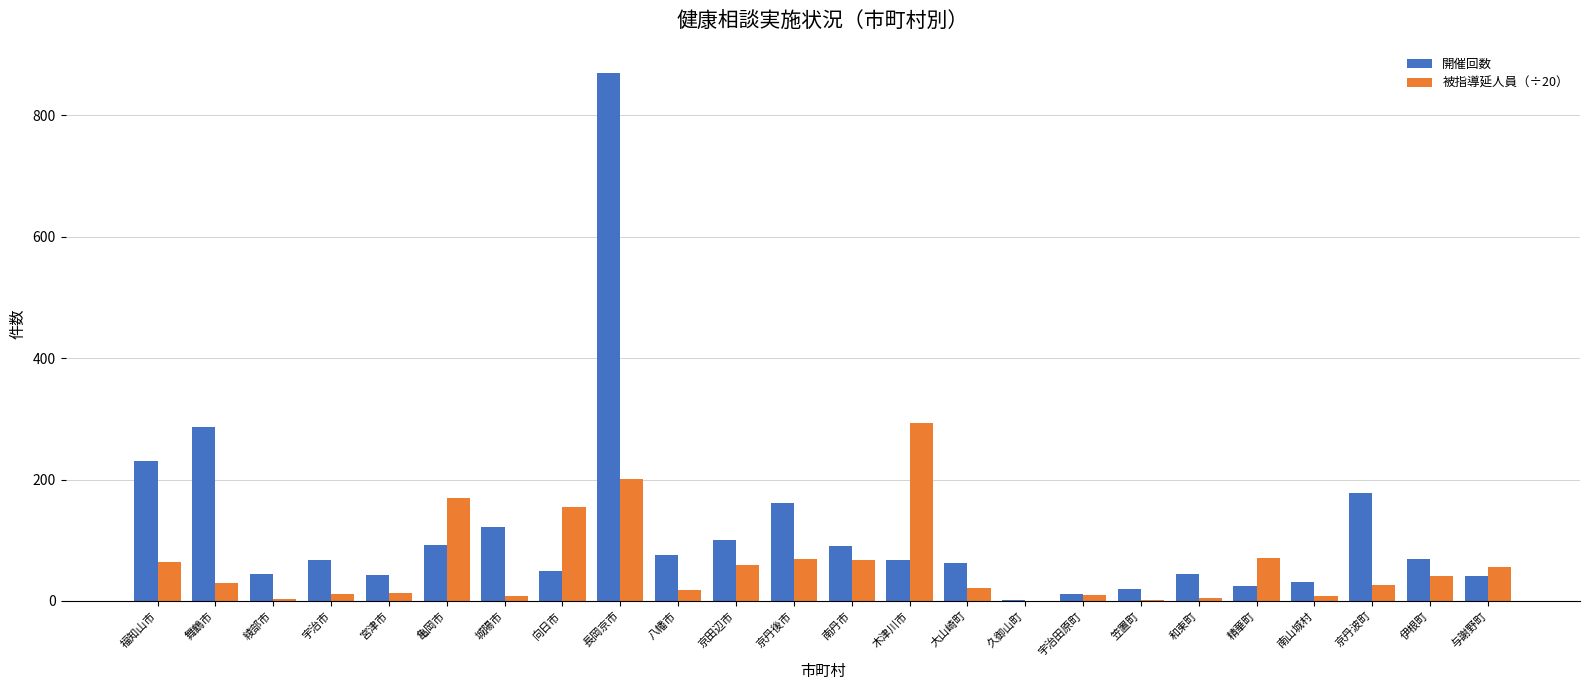

Read the 開催回数 value at 長岡京市.

870.0